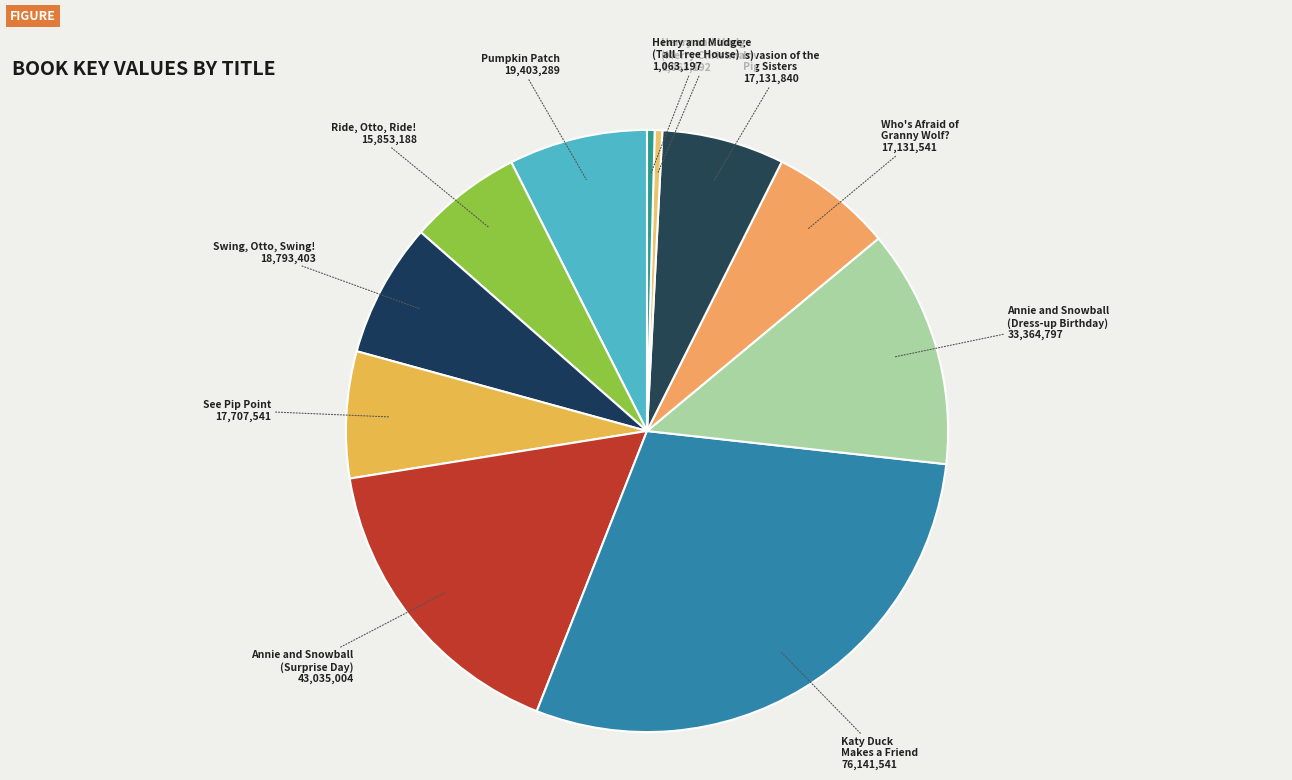

What is the largest slice in the pie chart?

Katy Duck Makes a Friend